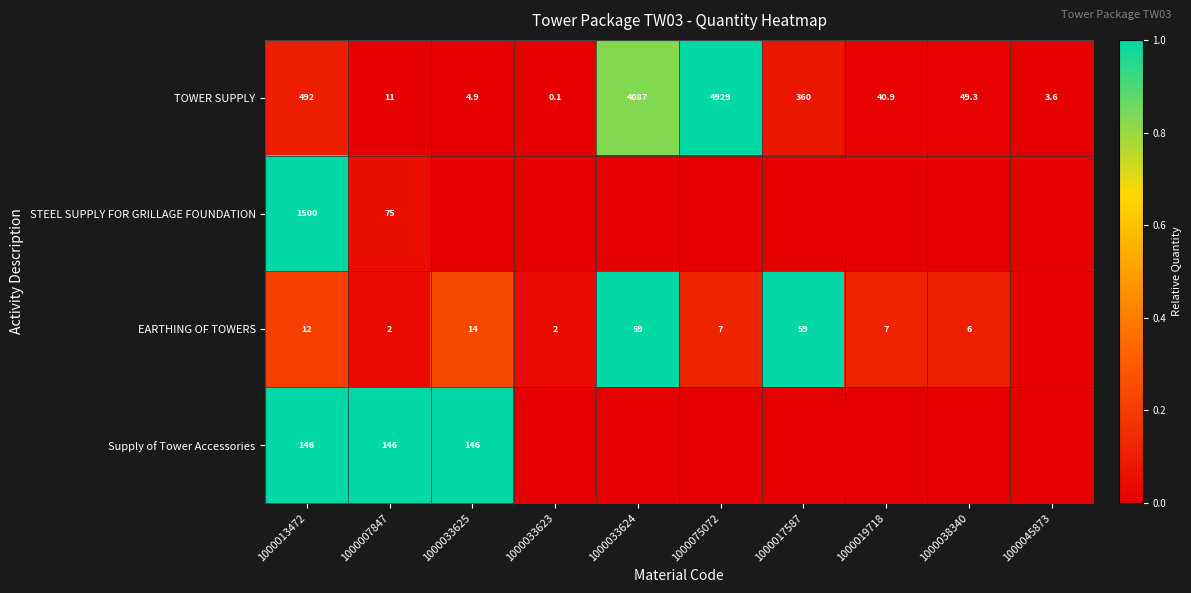

True or false: STEEL SUPPLY FOR GRILLAGE FOUNDATION has a value of 2016.3 at 1000013472.

False